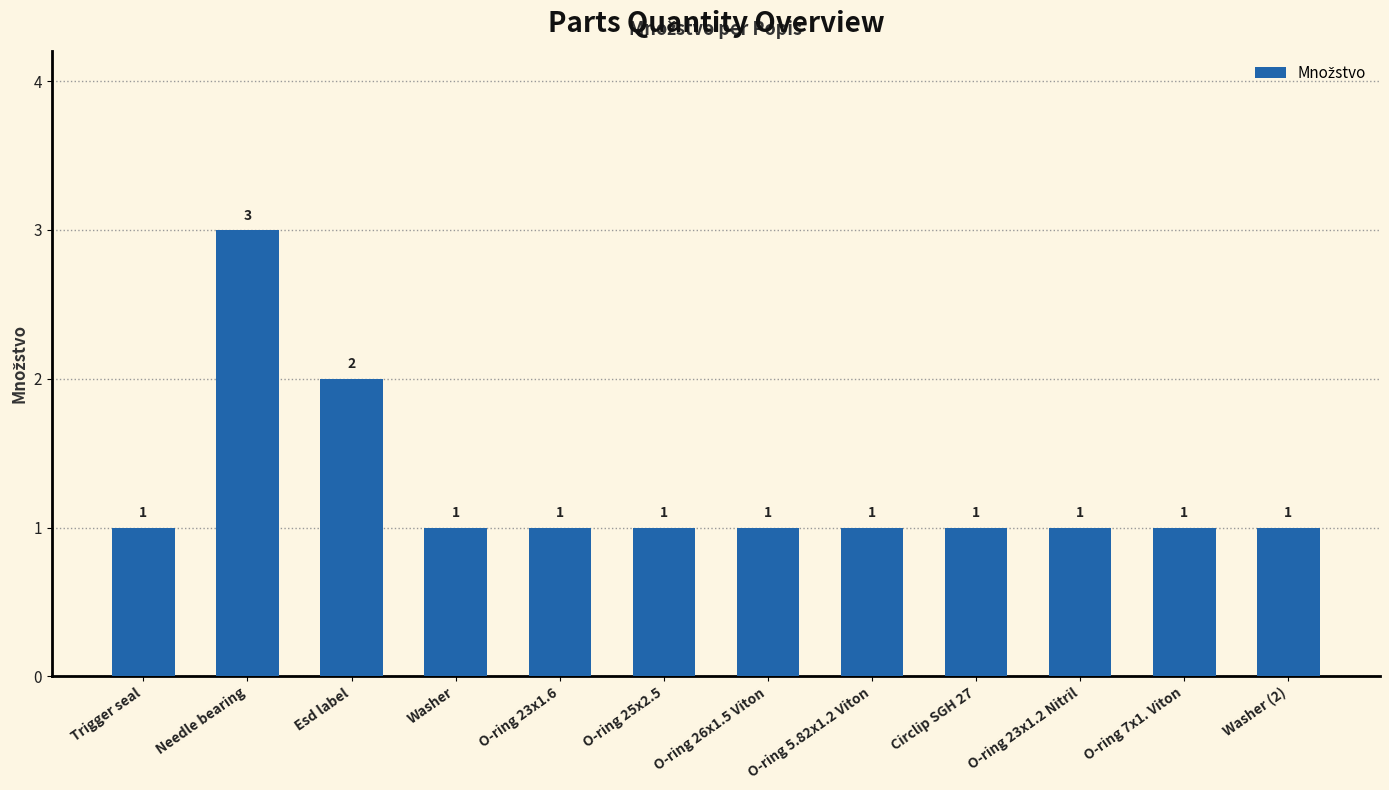

What is the value of the 6th bar from the left?

1